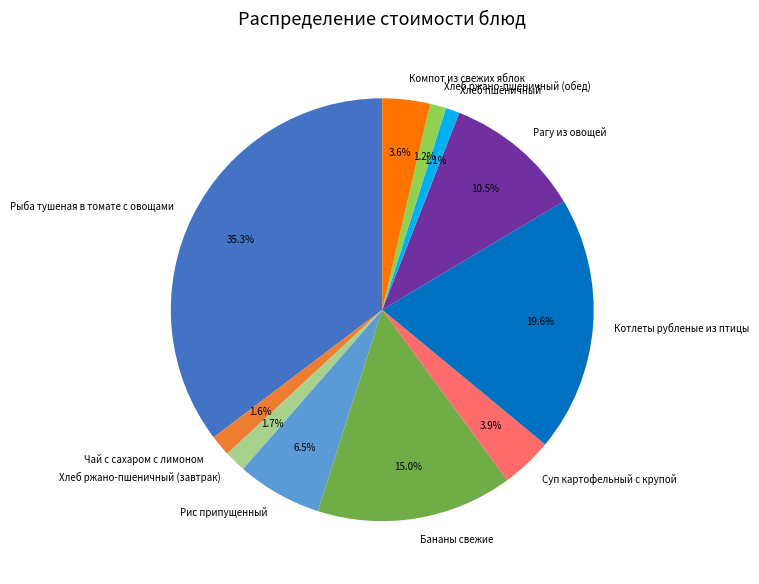

Does any single category account for the majority?

No